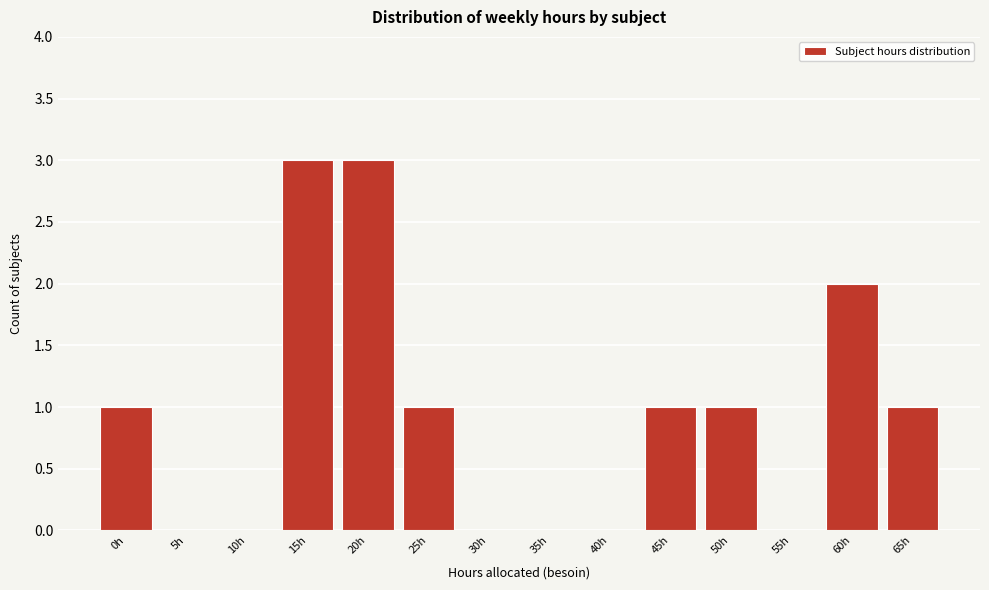

Reading left to right, list all the values displayed in this chart.

0h=1	5h=0	10h=0	15h=3	20h=3	25h=1	30h=0	35h=0	40h=0	45h=1	50h=1	55h=0	60h=2	65h=1